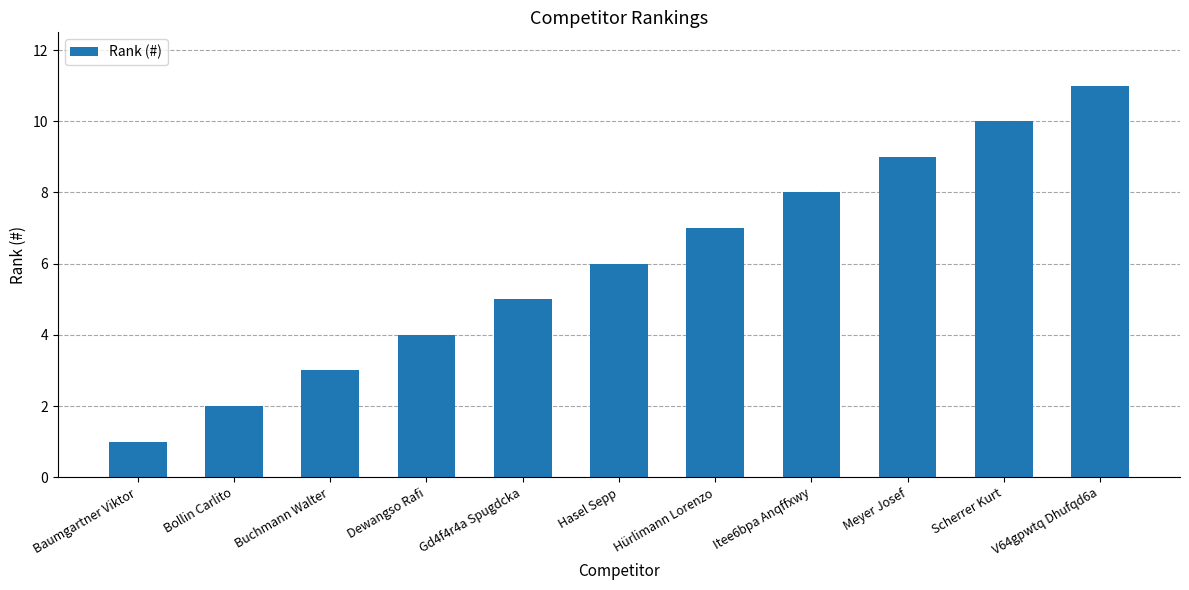

What is the label of the 9th bar from the right?

Buchmann Walter